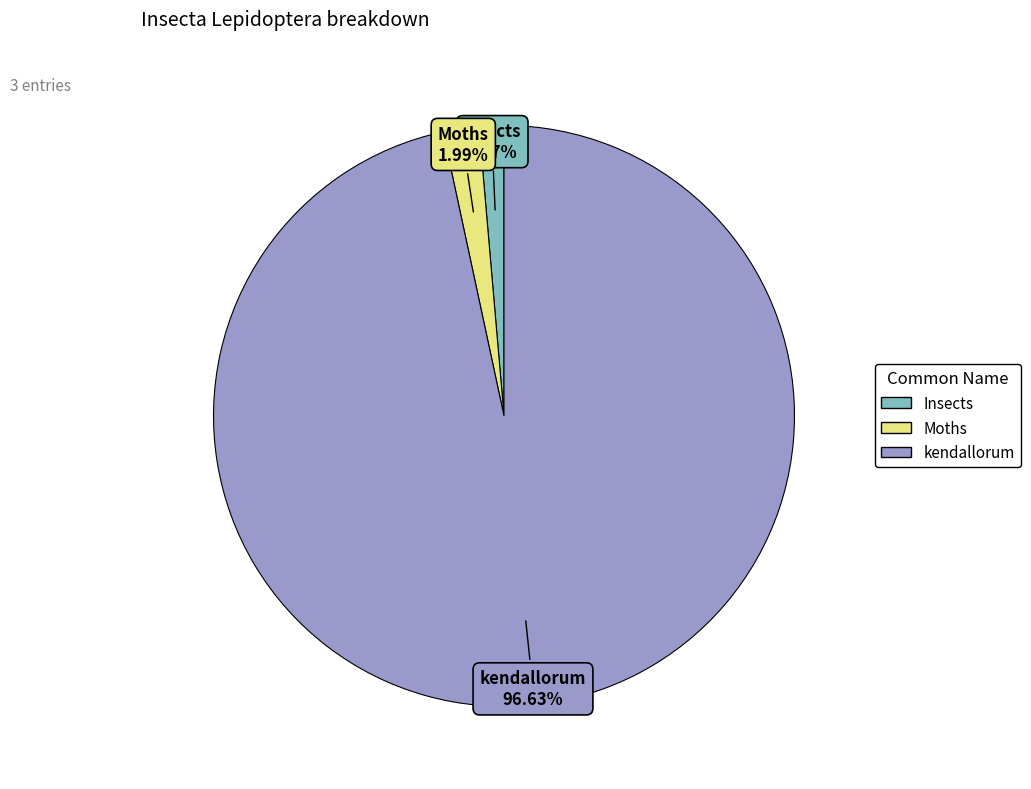

To the nearest percent, what is the average slice percentage?

33%